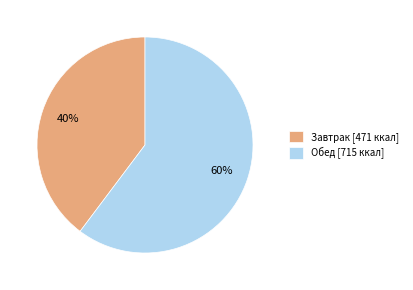

Does Обед account for over 50% of the chart?

Yes